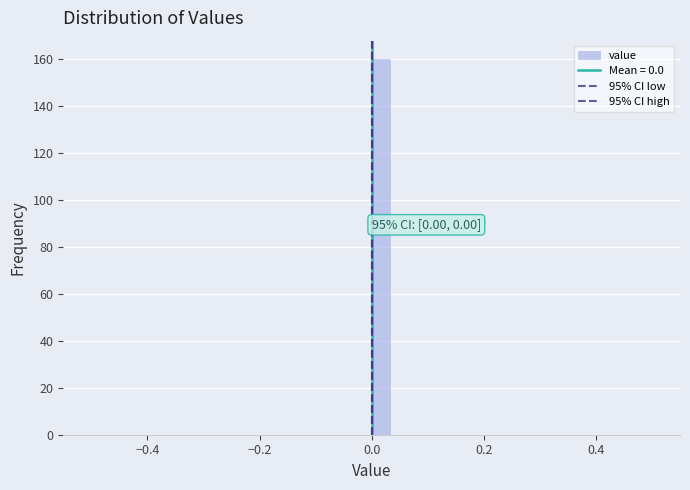

Read against the x-axis, roughly where is the centre of the tallest bar?

0.02